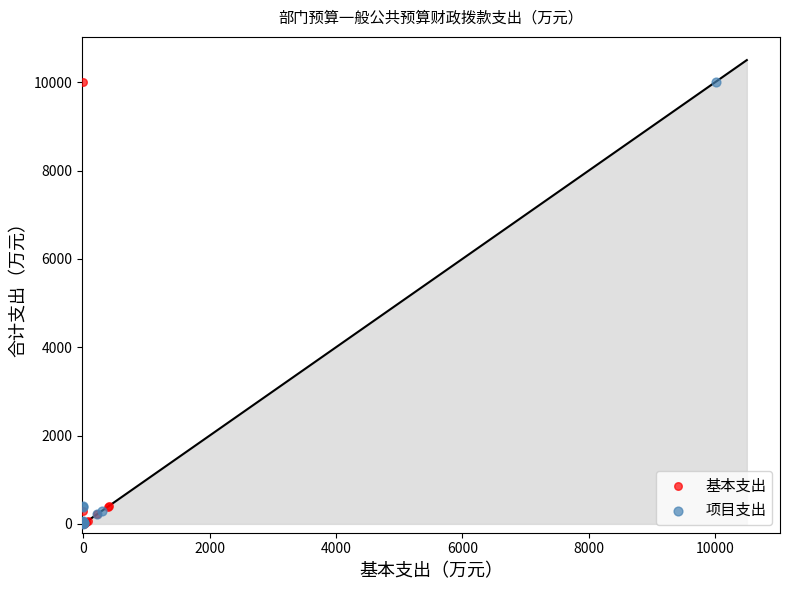

What are all the series names shown in the legend?

基本支出, 项目支出